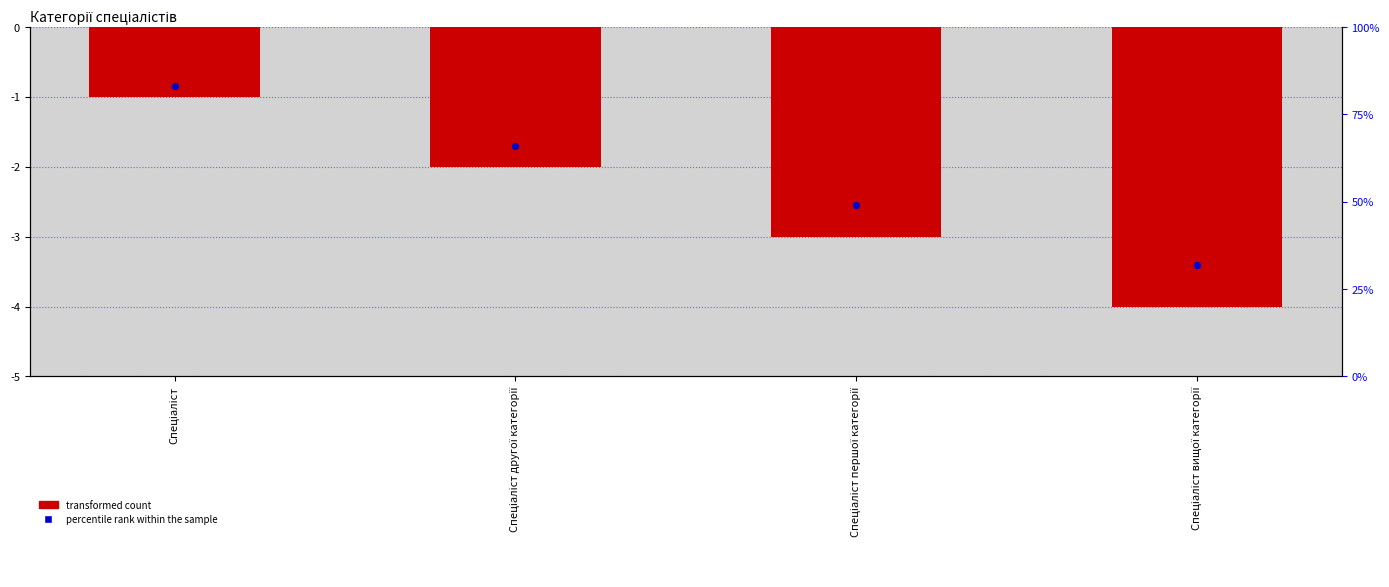

At which category is the sum across all series the highest?

Спеціаліст